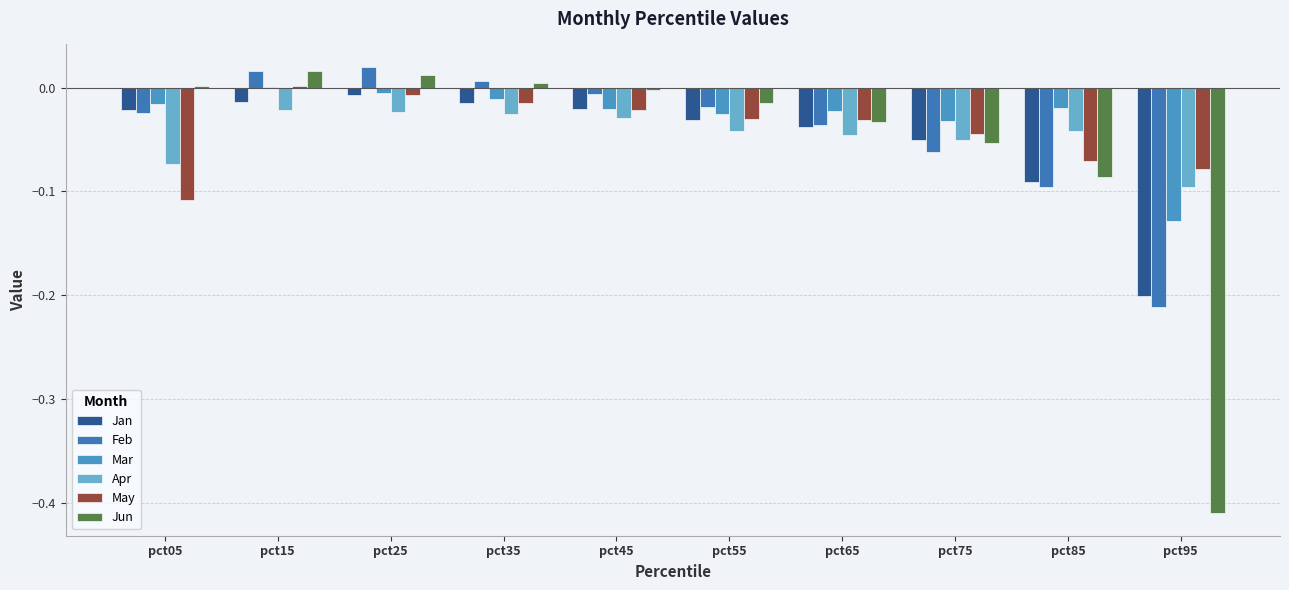

How many groups of bars are there?

10